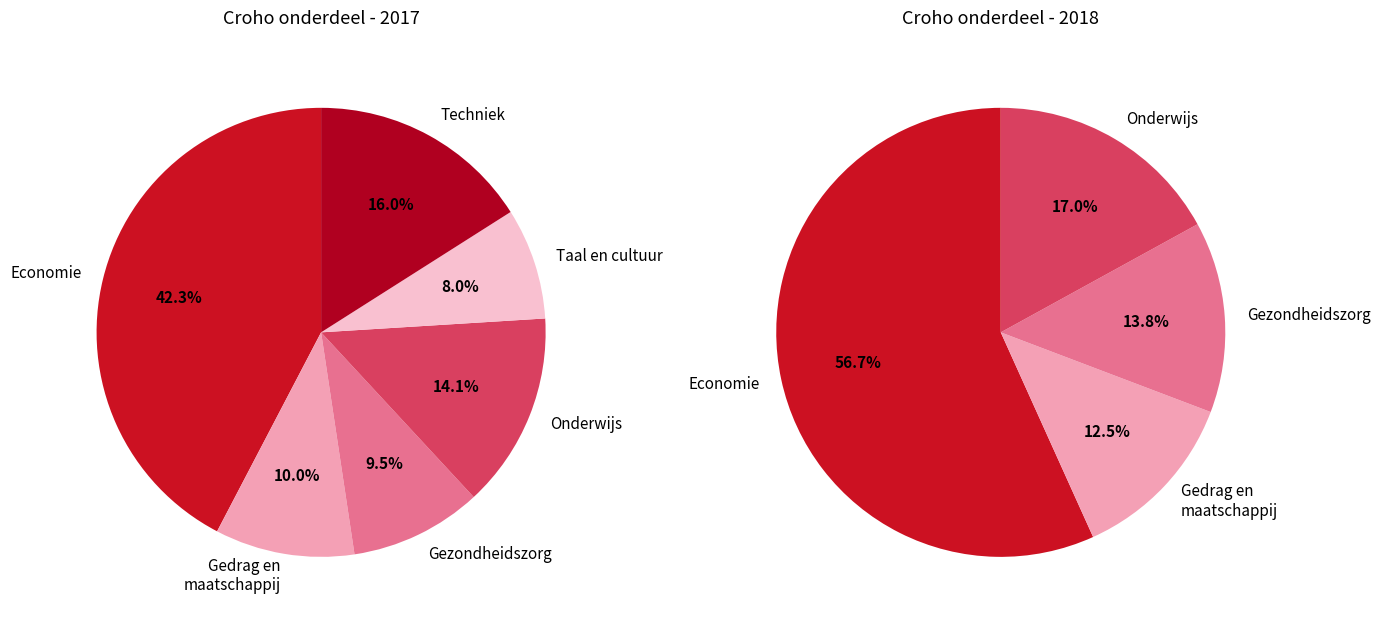

True or false: 2017 accounts for 52% of the total.

True